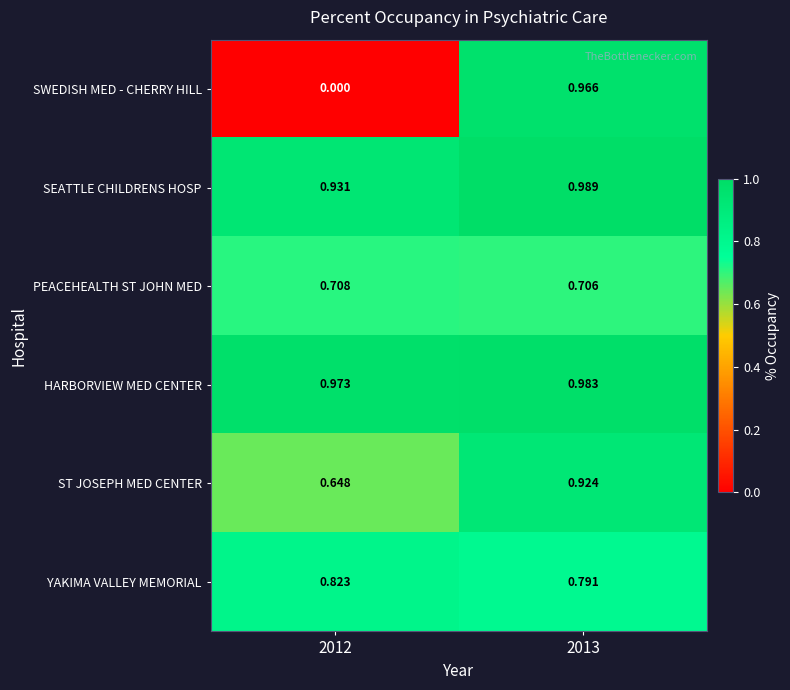

Which series has the largest range (max minus min)?

SWEDISH MED - CHERRY HILL